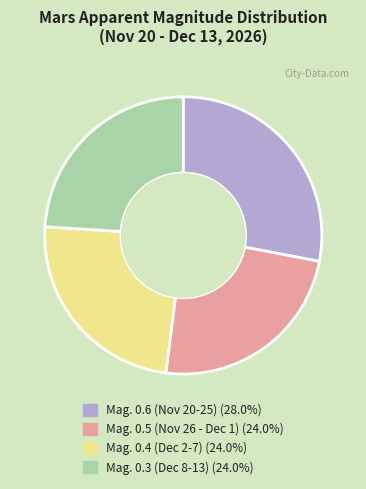

What is the ratio of the value at Mag. 0.5 (Nov 26 - Dec 1) to the value at Mag. 0.4 (Dec 2-7)?

1.0